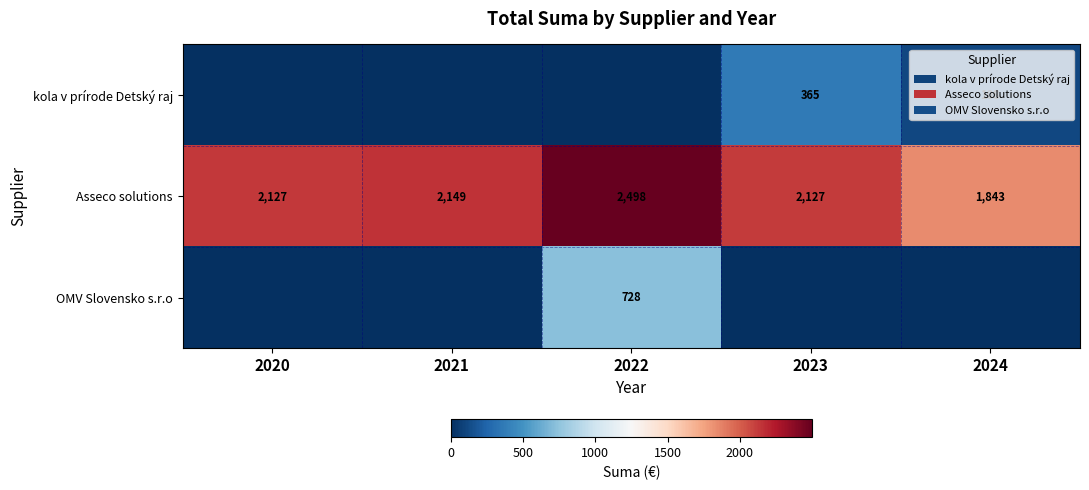

Is the value of OMV Slovensko s.r.o at 2022 greater than the value of Asseco solutions at 2020?

No